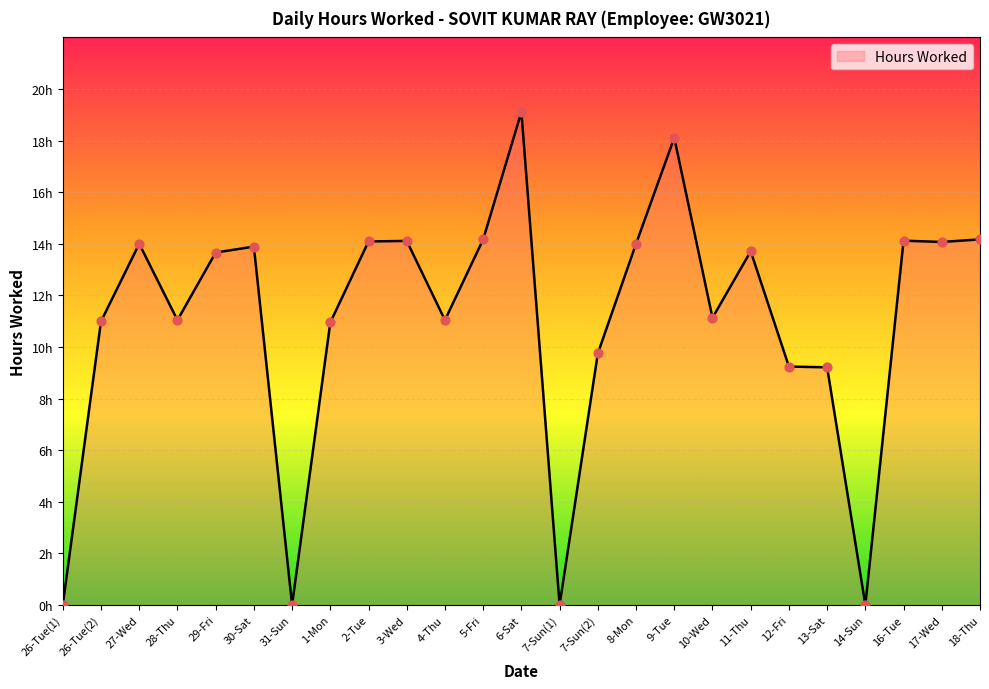

Does the chart have visible grid lines?

Yes